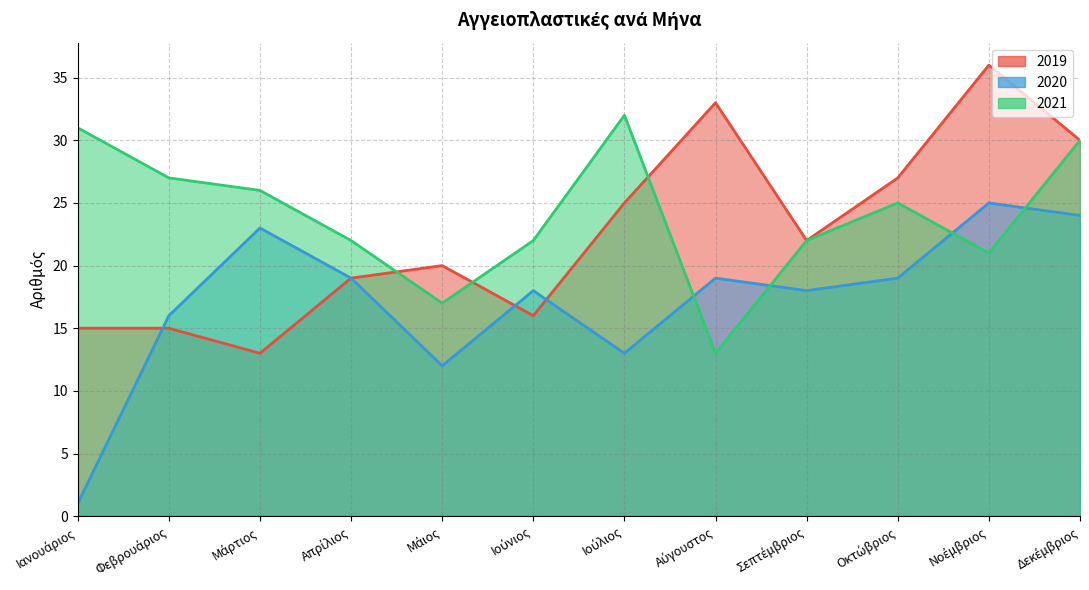

Which has a higher value, Οκτώβριος or Μάιος?

Οκτώβριος